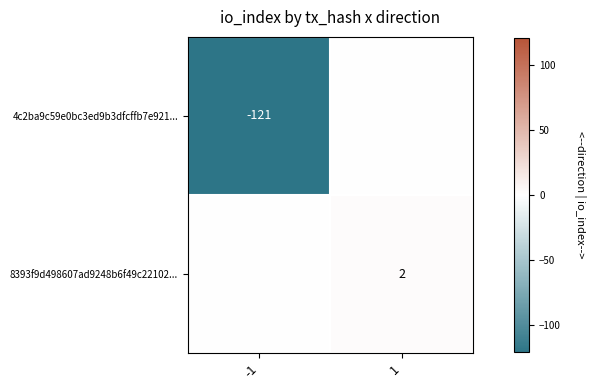

The value of 8393f9d498607ad9248b6f49c22102... at 1 is 2. True or false?

True